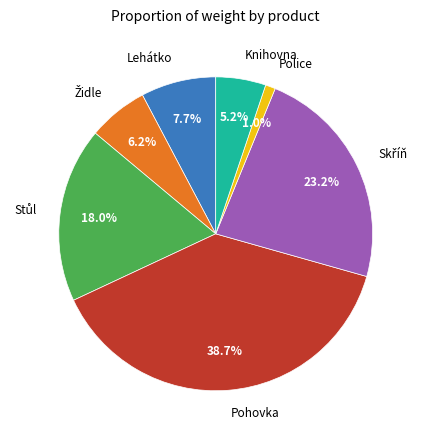

What percentage is the Pohovka slice, to the nearest percent?

39%